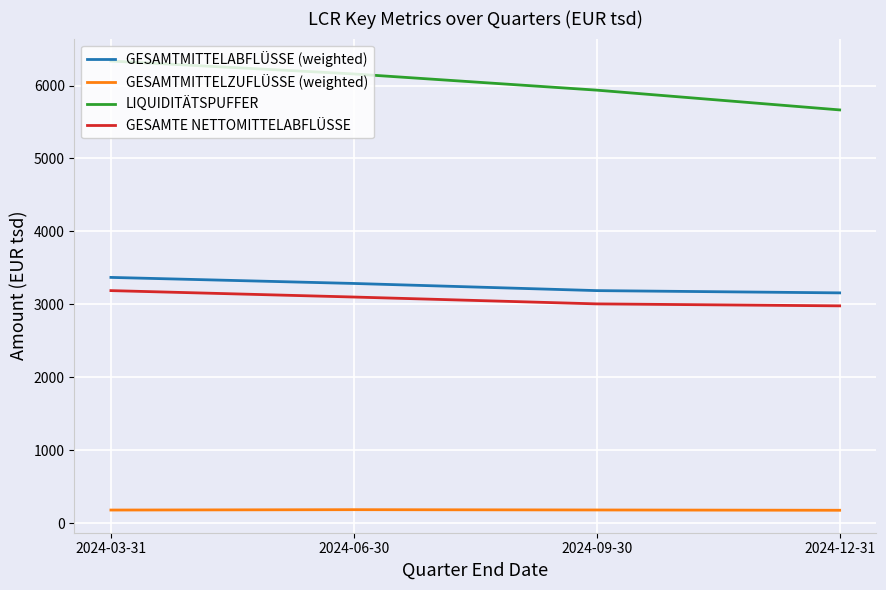

Which category has the highest value across all series?

2024-03-31